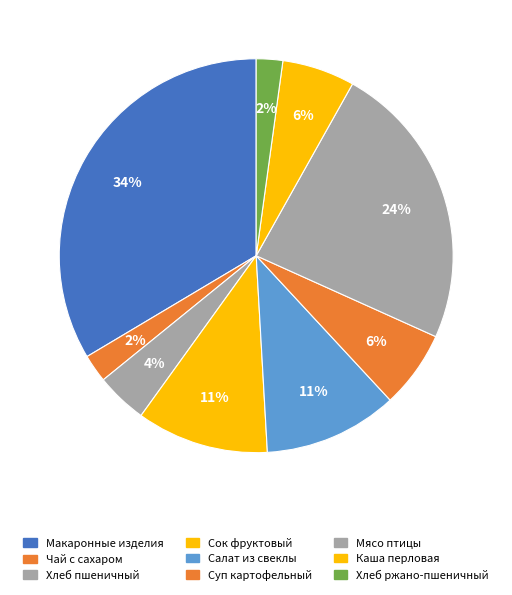

How many segments does this pie chart have?

9